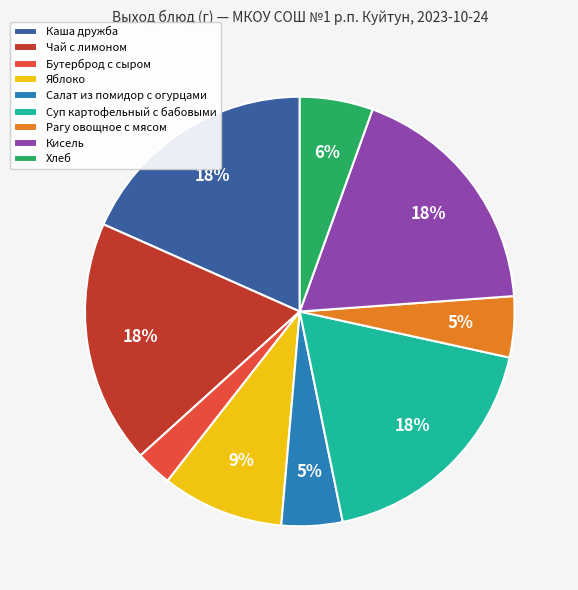

What is the ratio of the value at Яблоко to the value at Чай с лимоном?

0.5